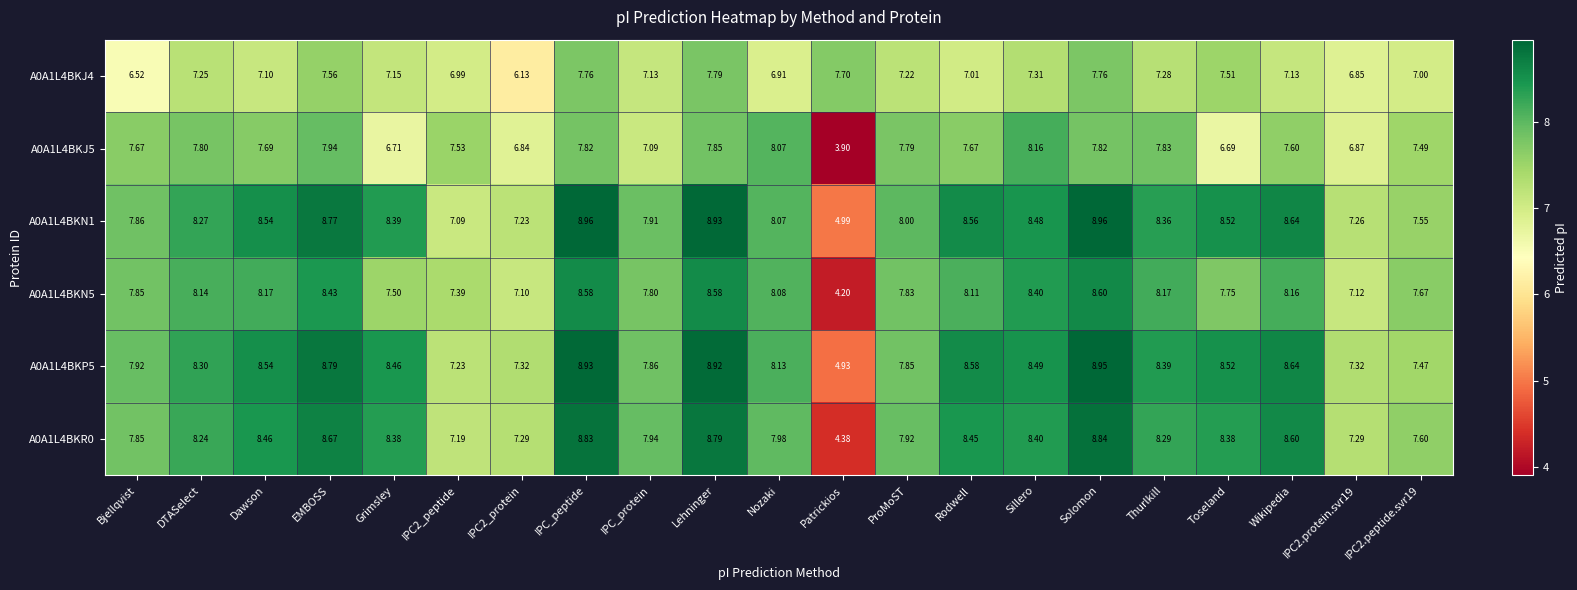

At which category is the sum across all series the highest?

Solomon